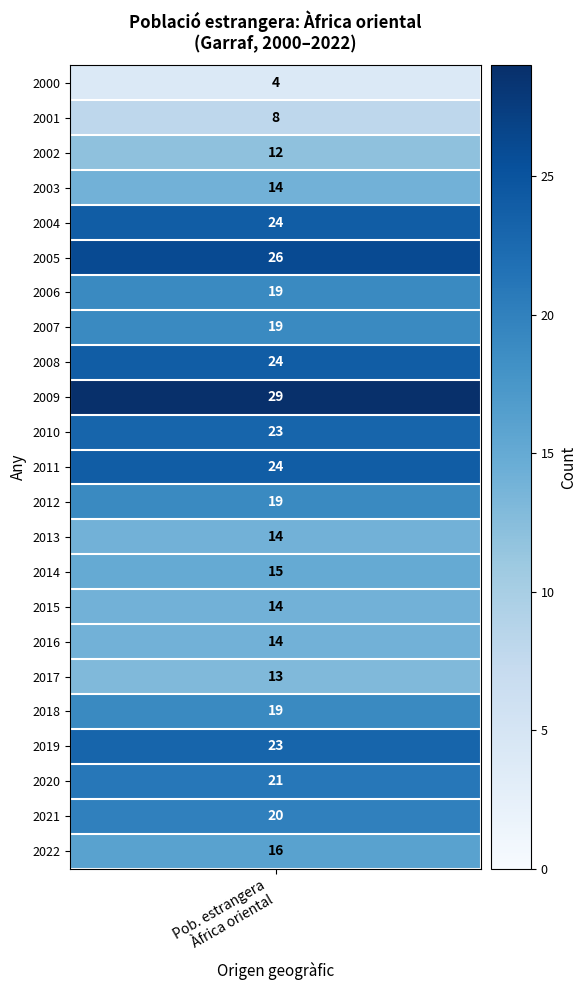

How many data points in 2005 are above 0?

1